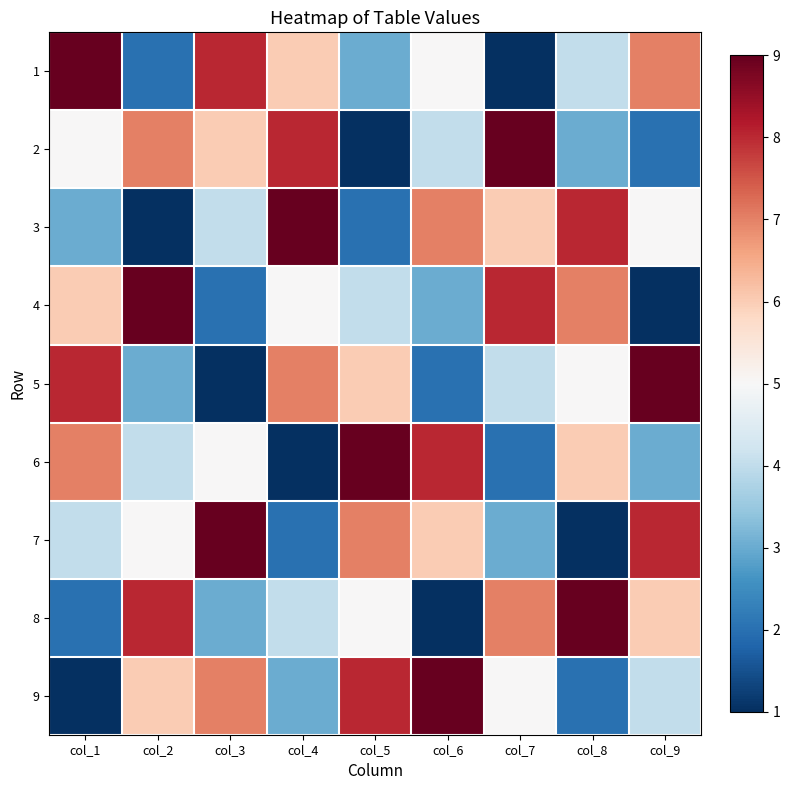

At how many categories does at least one series exceed 4?

9